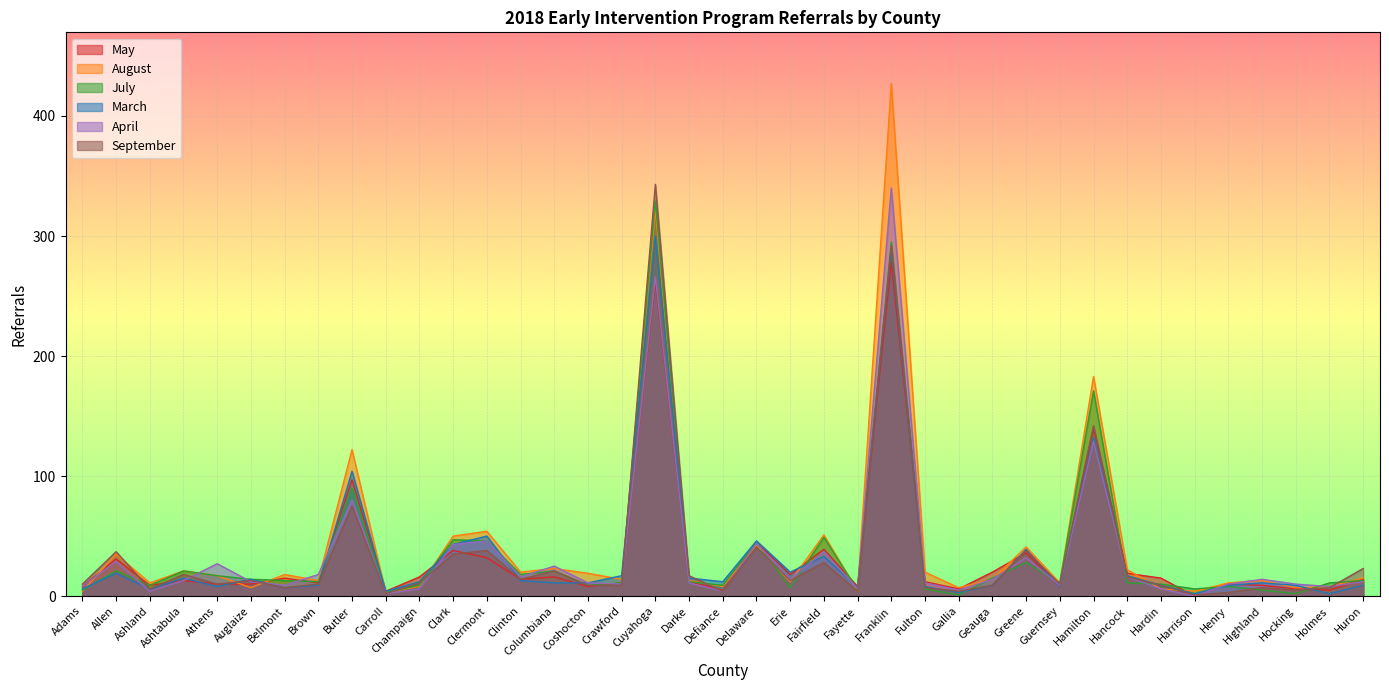

True or false: May has more than 1 points higher than both neighbors.

True